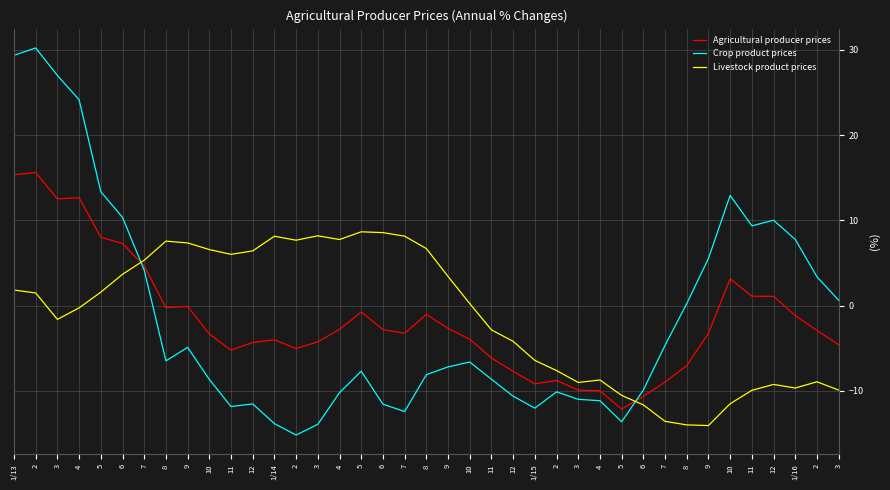

How many values in Crop product prices are above zero?

15